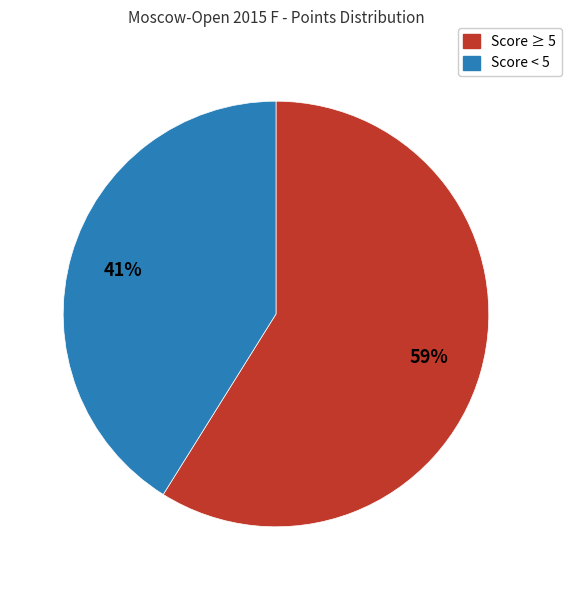

To the nearest percent, what is the difference between the largest and smallest slice percentages?

18%